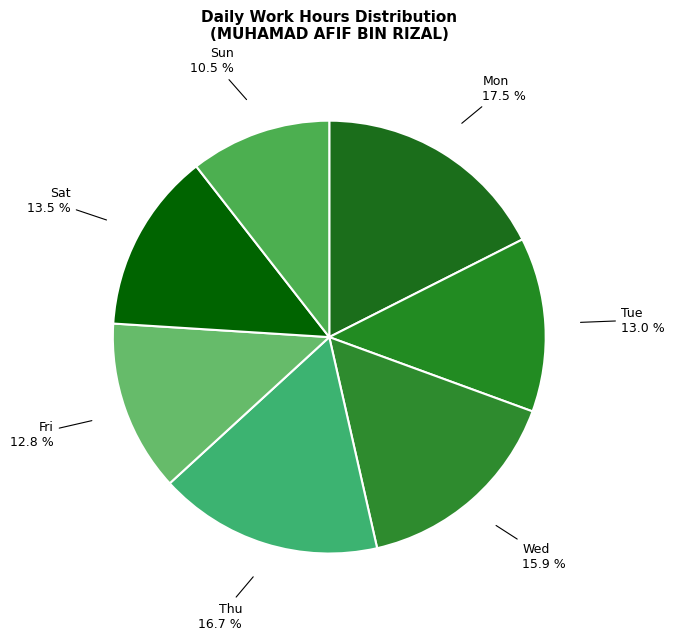

Which slice is the smallest?

Sun 12